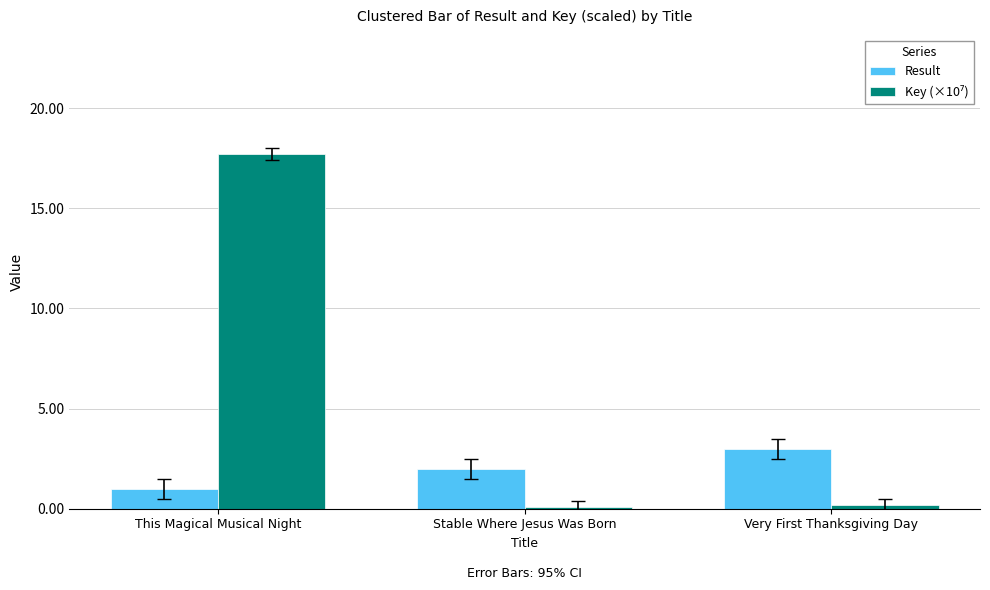

The Result series shows 1.0 at This Magical Musical Night. True or false?

True